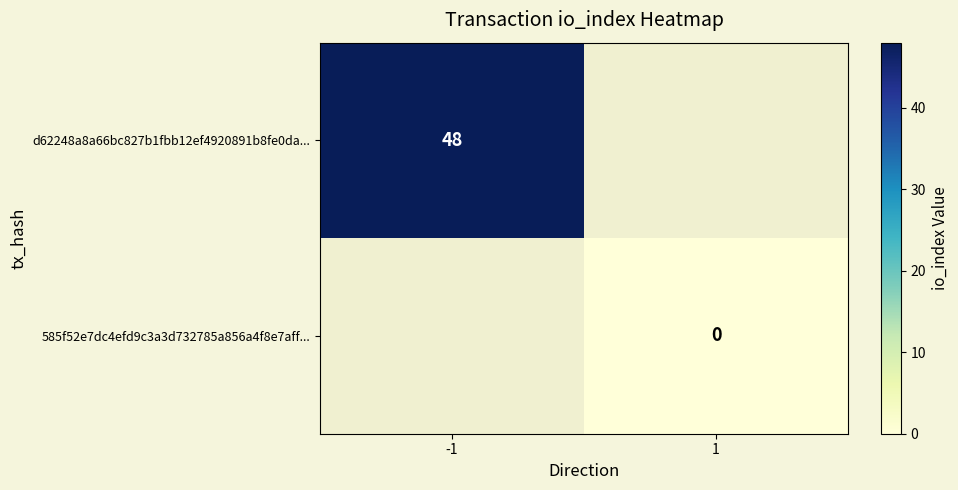

Is the value of d62248a8a66bc827b1fbb12ef4920891b8fe0da... at -1 greater than the value of 585f52e7dc4efd9c3a3d732785a856a4f8e7aff... at 1?

Yes